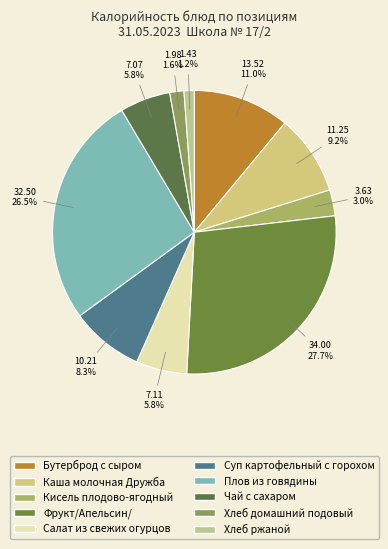

Count the number of slices in the pie.

10